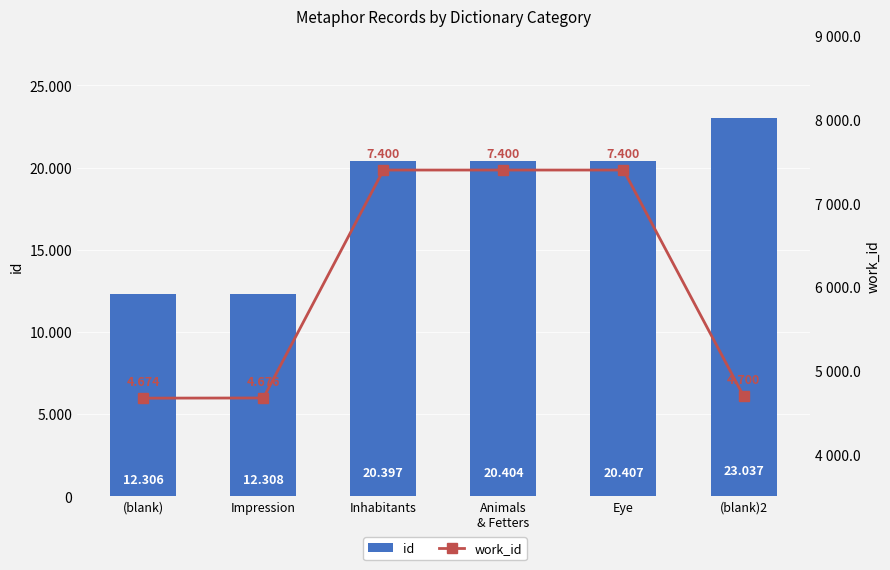

What is the total value across all series at Inhabitants?

27797